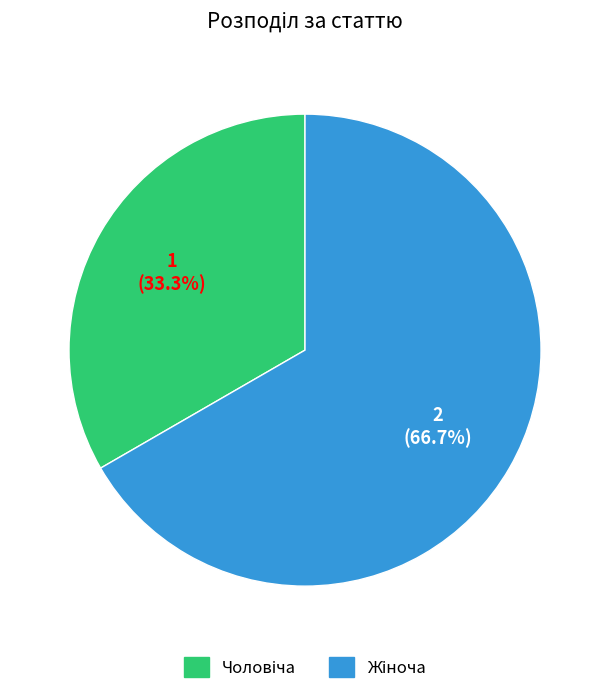

Does any single category account for the majority?

Yes